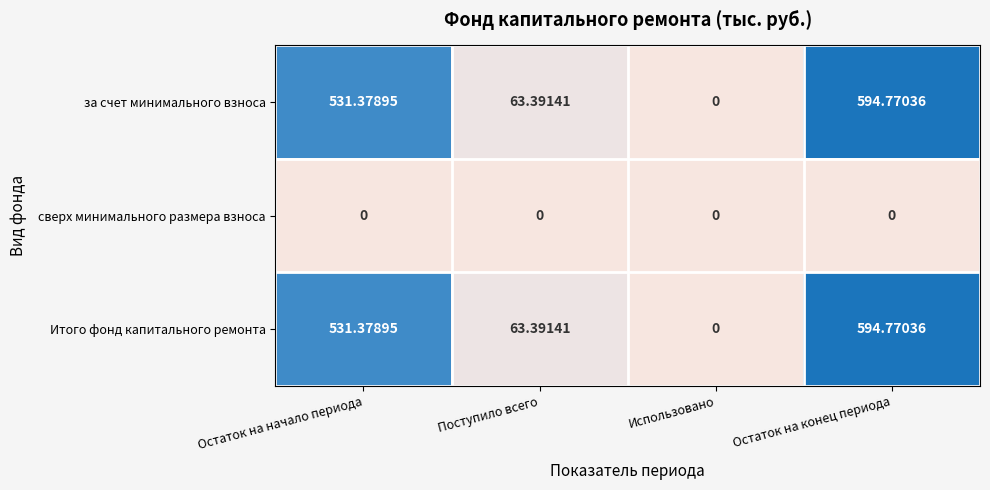

At which category does the chart reach its peak across all series?

Остаток на конец периода